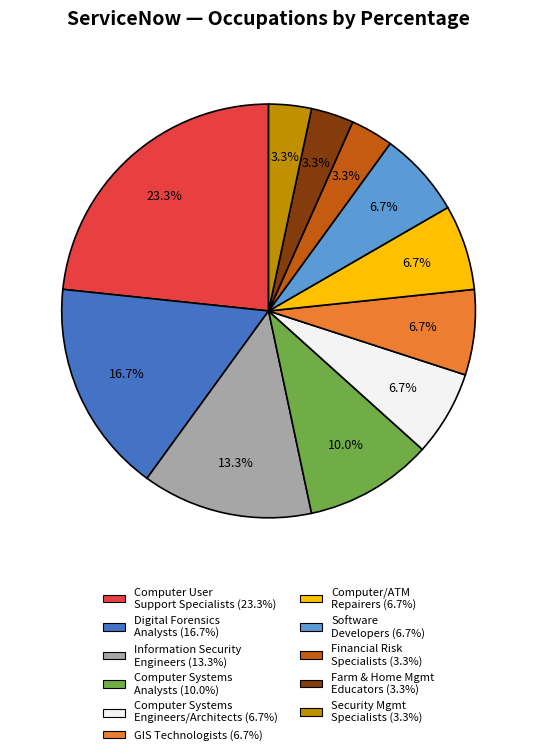

Does any single category account for the majority?

No